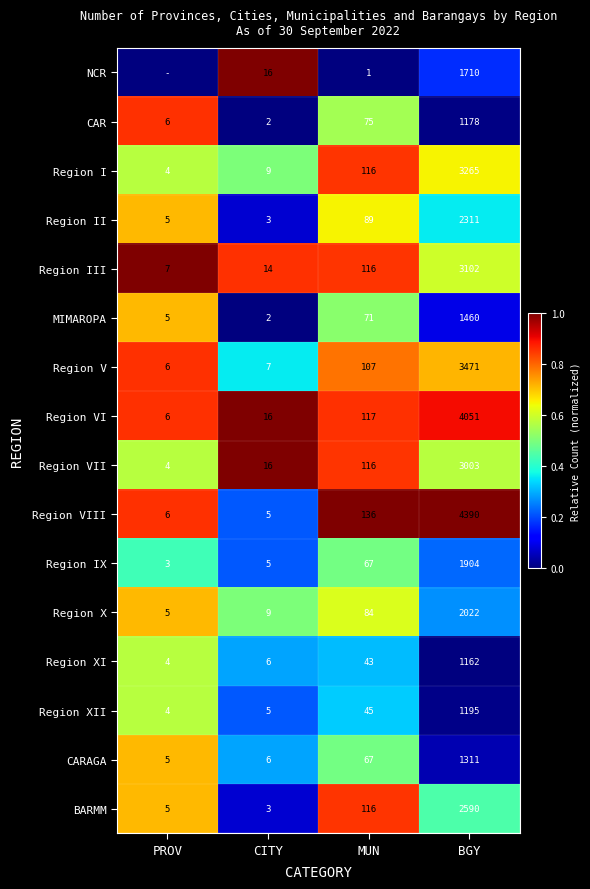

Which category has the lowest value across all series?

PROV